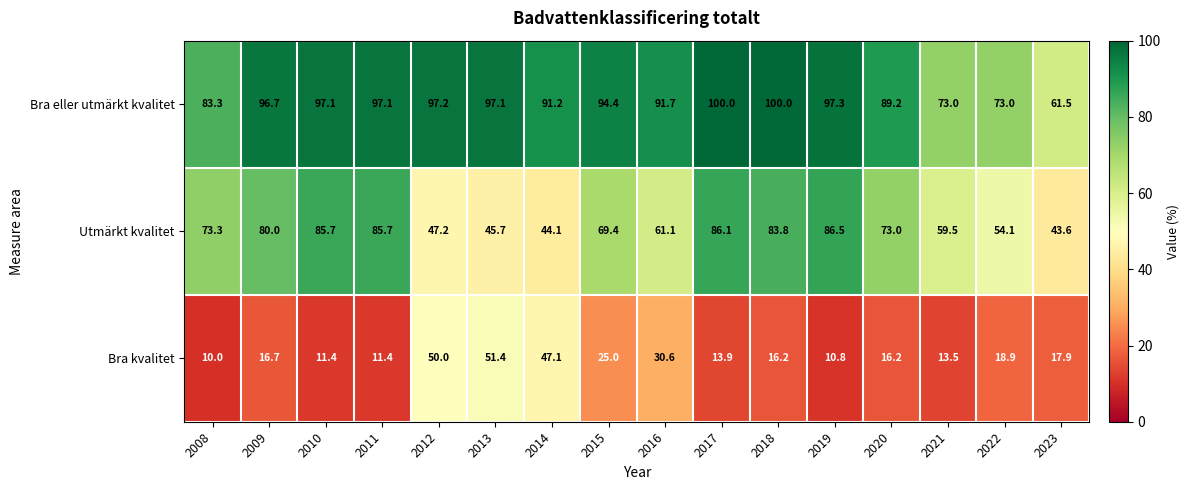

Which series has the largest total across all categories?

Bra eller utmärkt kvalitet